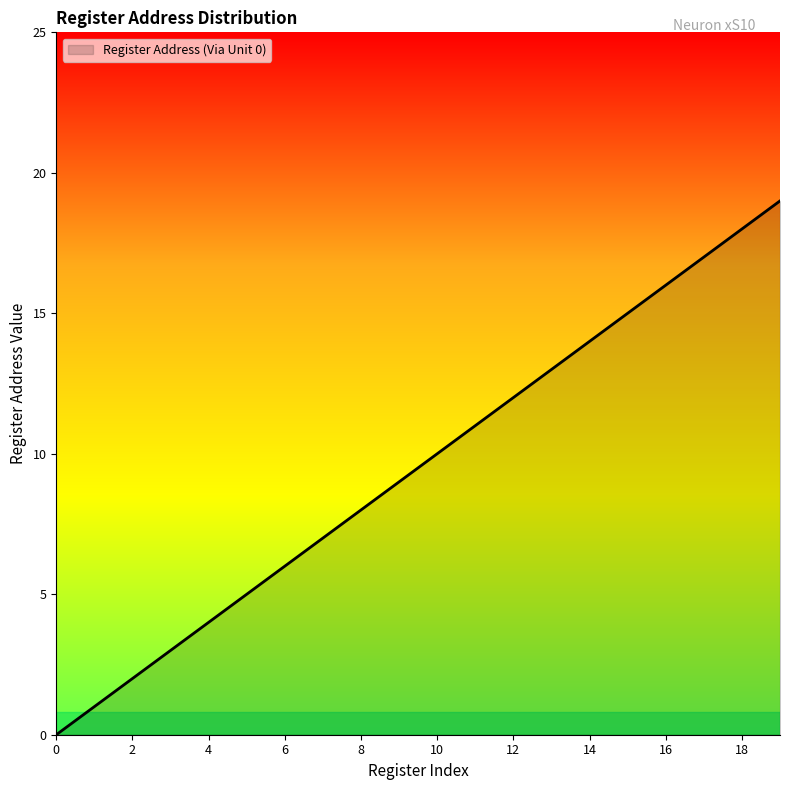

What is the maximum value shown in the chart?

19